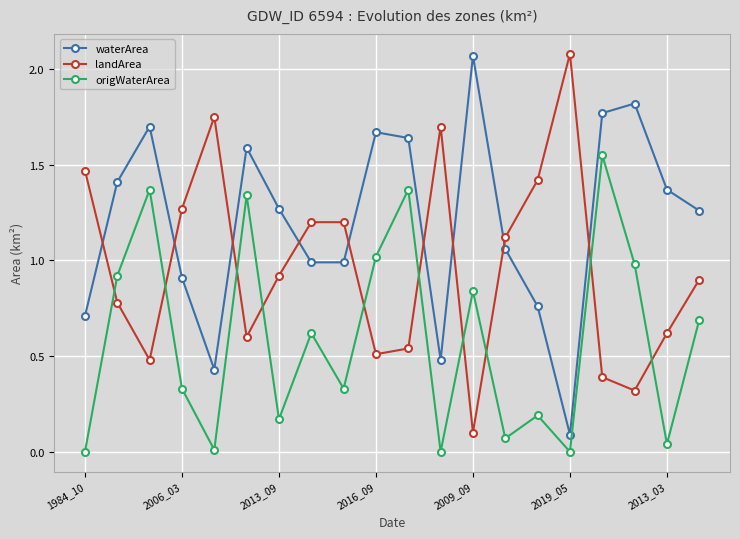

What is the difference between the maximum and minimum values in the waterArea series?

2.0